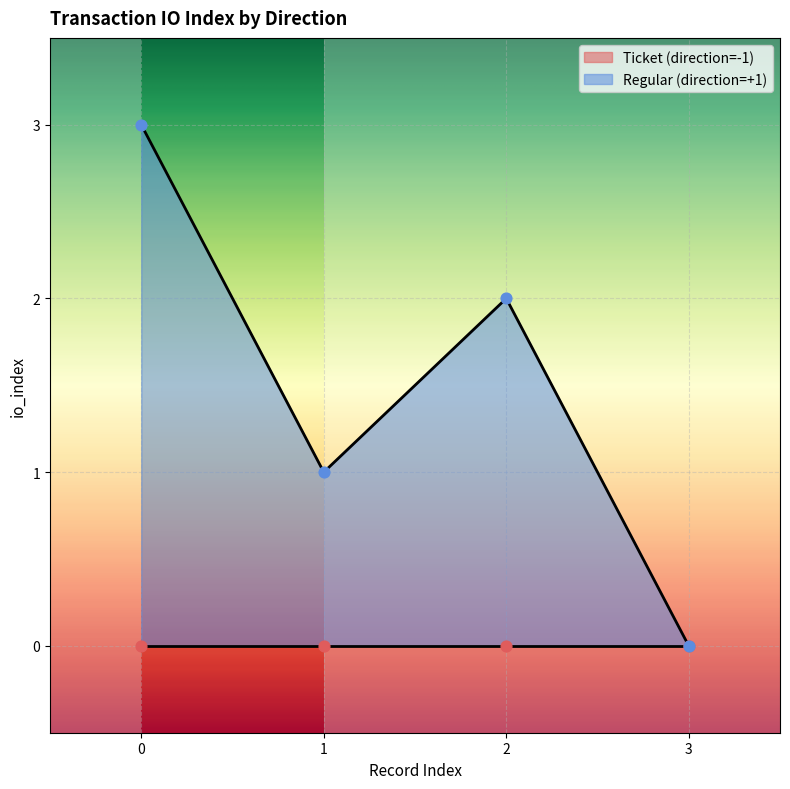

True or false: Regular (direction=+1) has more than 0 interior local peaks.

True